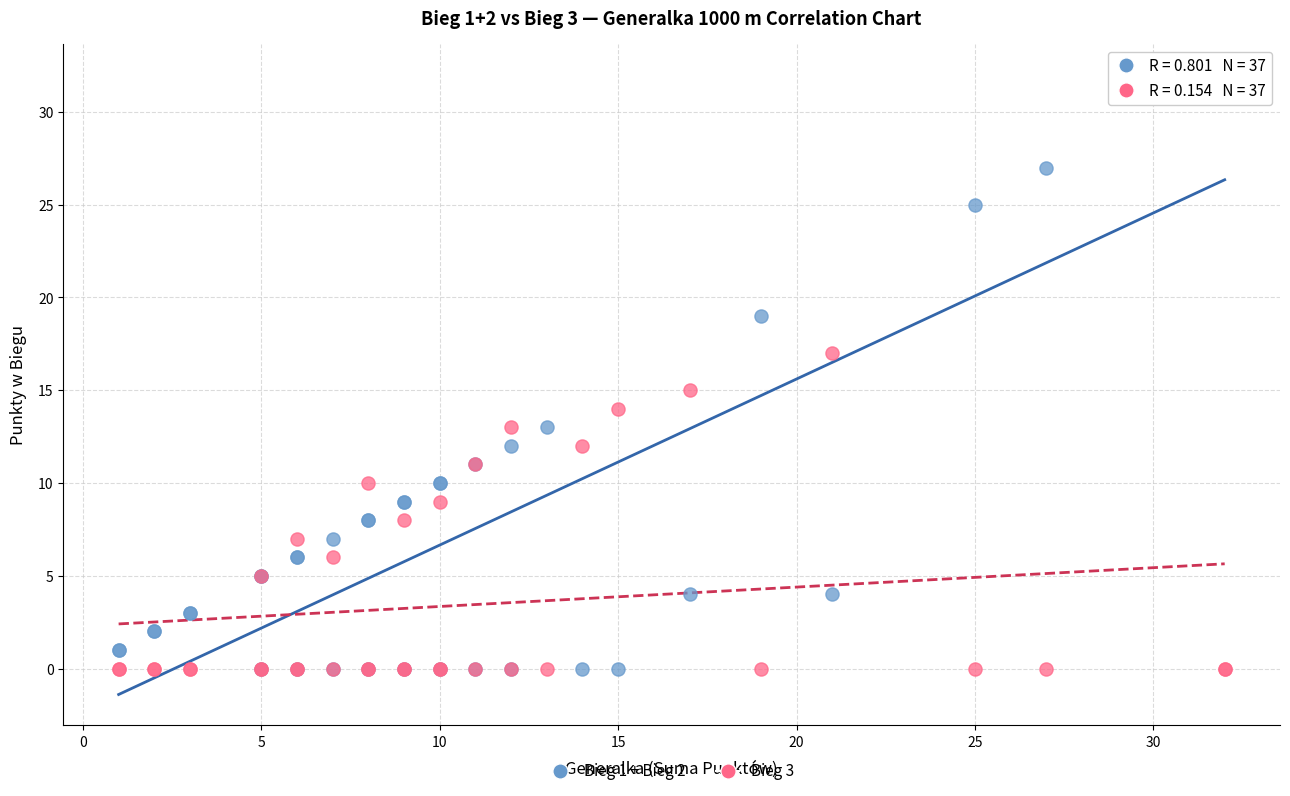

Which series reaches the maximum Y coordinate?

Bieg 1 + Bieg 2